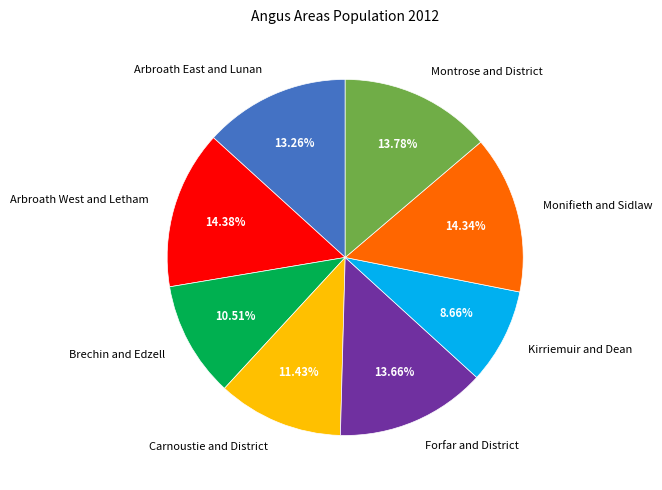

How much of the chart is everything except Monifieth and Sidlaw?

85.7%